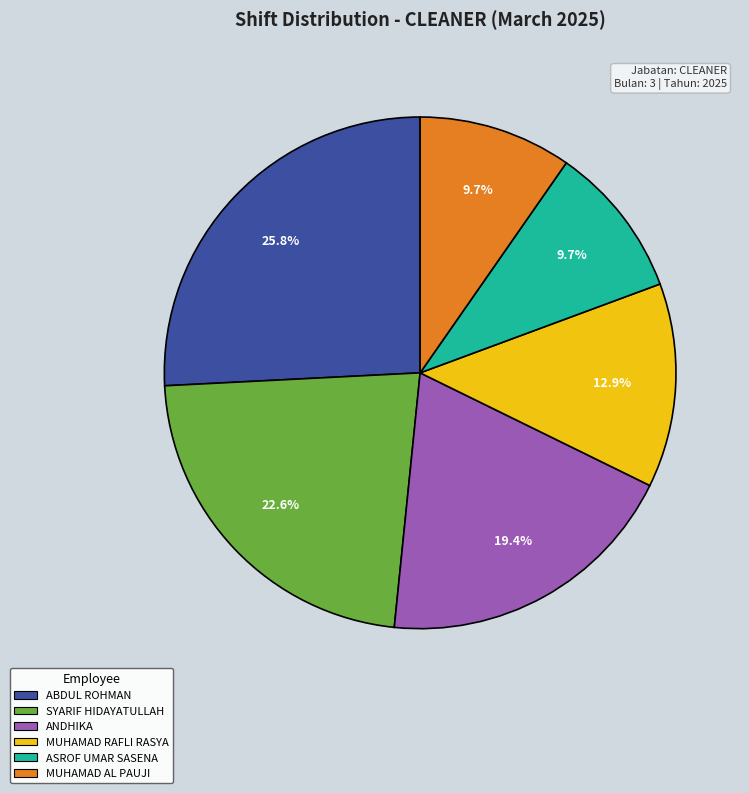

To the nearest percent, what percentage of the pie is ANDHIKA?

19%